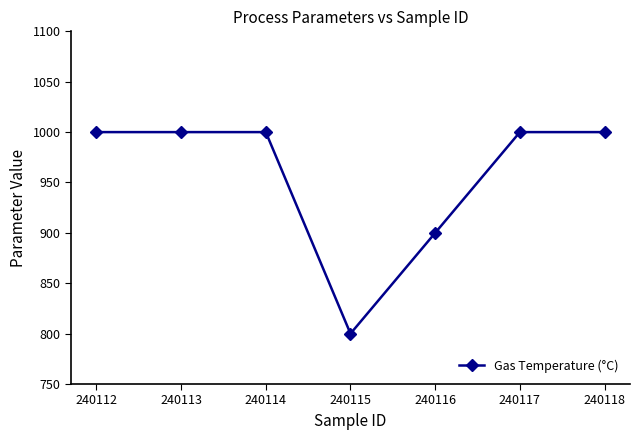

What is the minimum value shown in the chart?

800